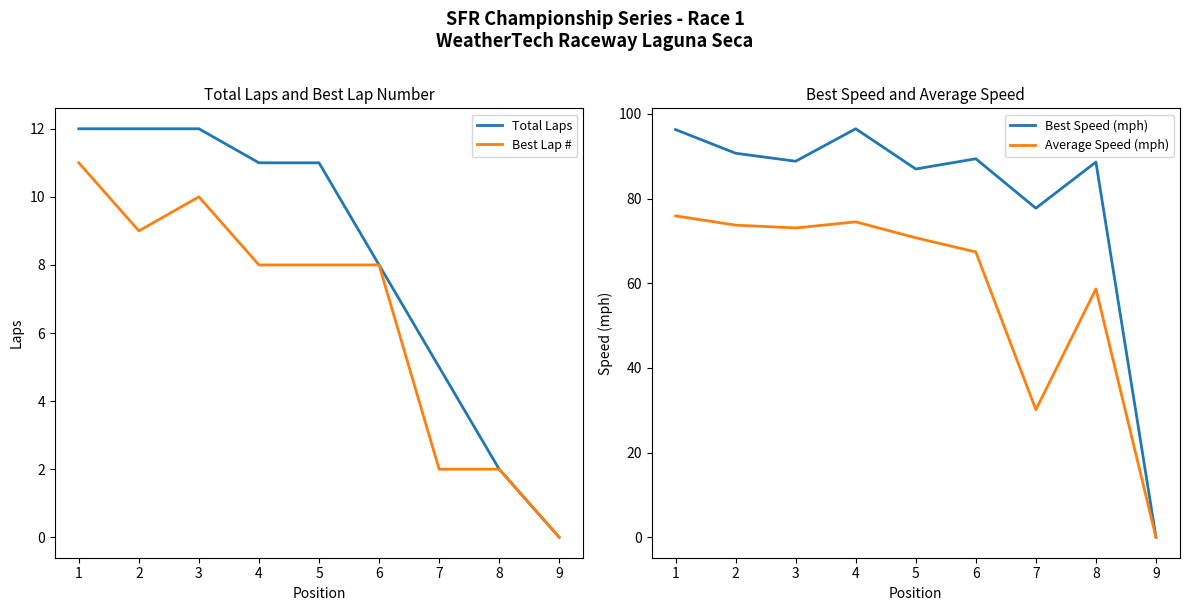

At which label does Average Speed (mph) first exceed 70?

1